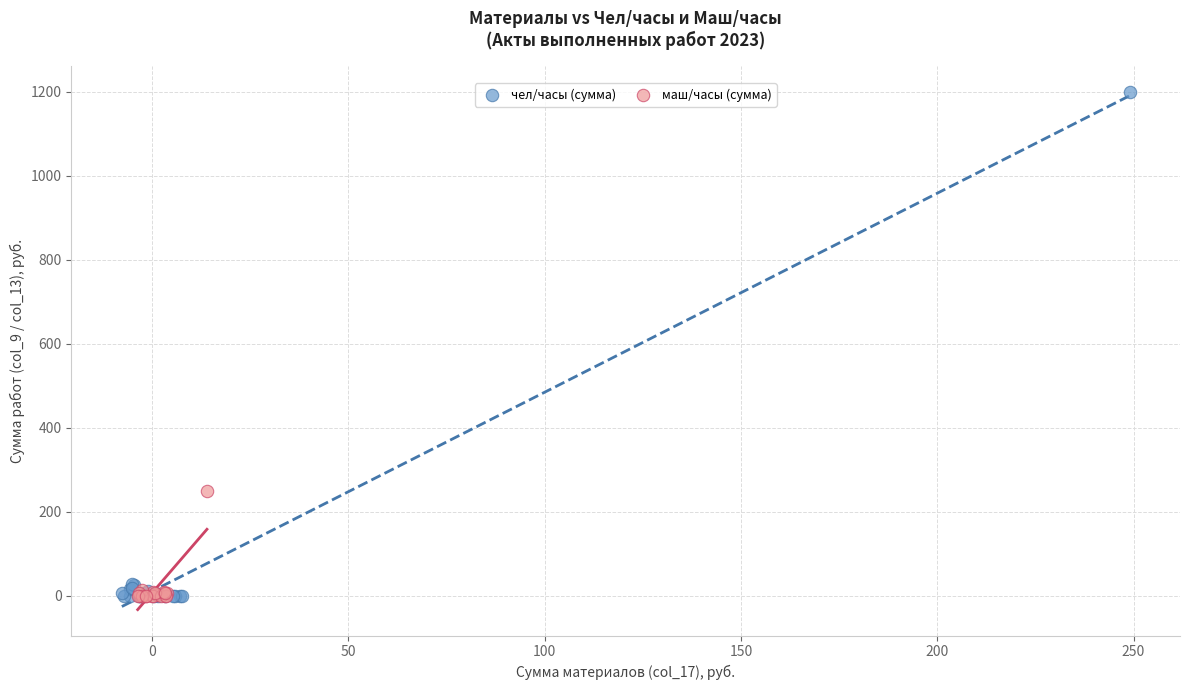

Which series has the widest spread of Y values?

чел/часы (сумма)